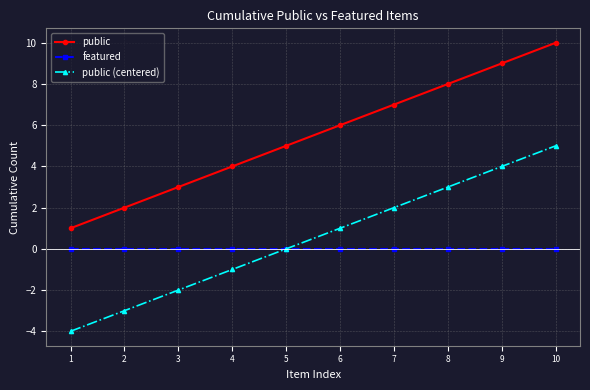

Reading right to left, transcribe all the data shown in this chart.

public: 10=10	9=9	8=8	7=7	6=6	5=5	4=4	3=3	2=2	1=1
featured: 10=0	9=0	8=0	7=0	6=0	5=0	4=0	3=0	2=0	1=0
public (centered): 10=5	9=4	8=3	7=2	6=1	5=0	4=-1	3=-2	2=-3	1=-4